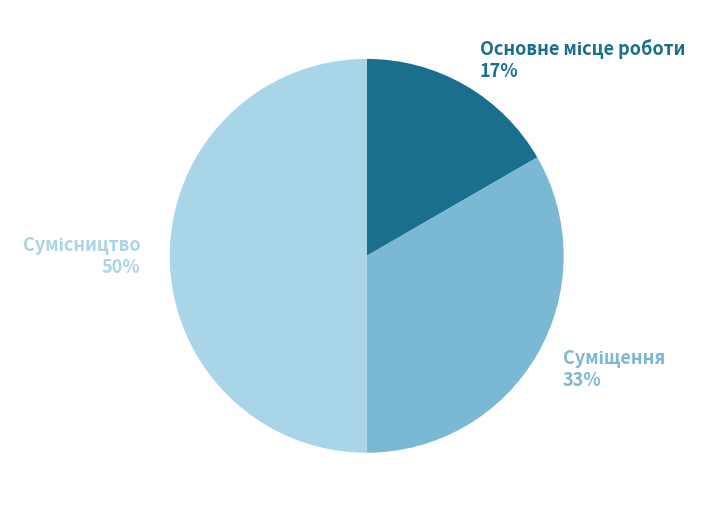

To the nearest percent, what is the average slice percentage?

33%